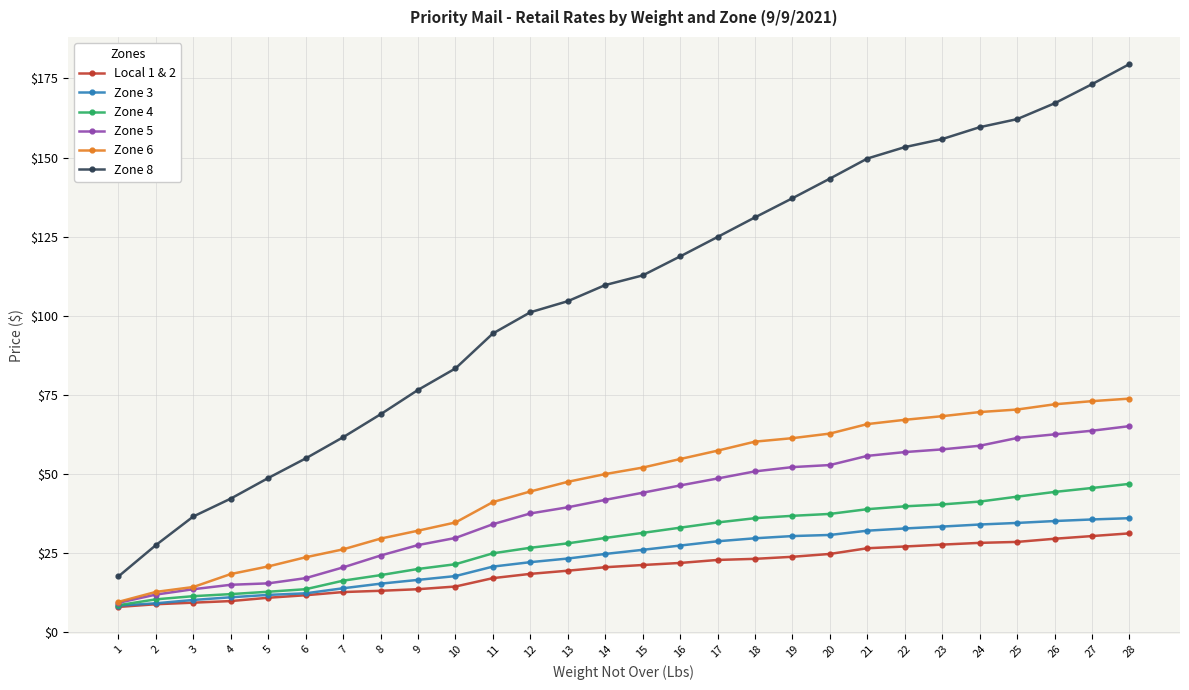

What are all the series names shown in the legend?

Local 1 & 2, Zone 3, Zone 4, Zone 5, Zone 6, Zone 8